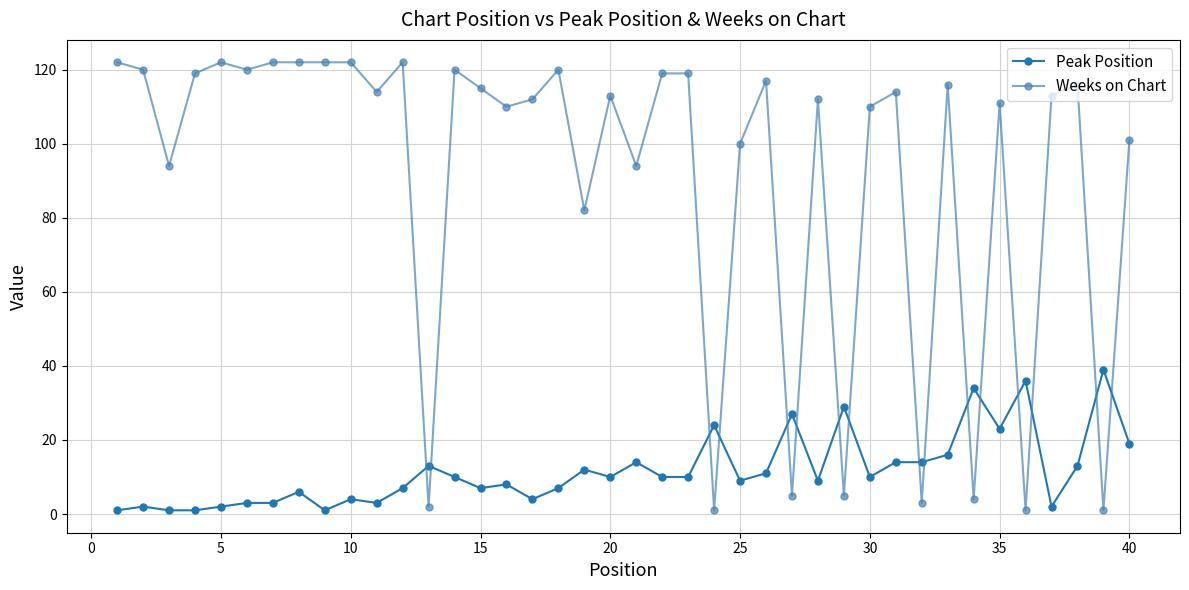

What is the difference between the maximum and minimum values in the Weeks on Chart series?

121